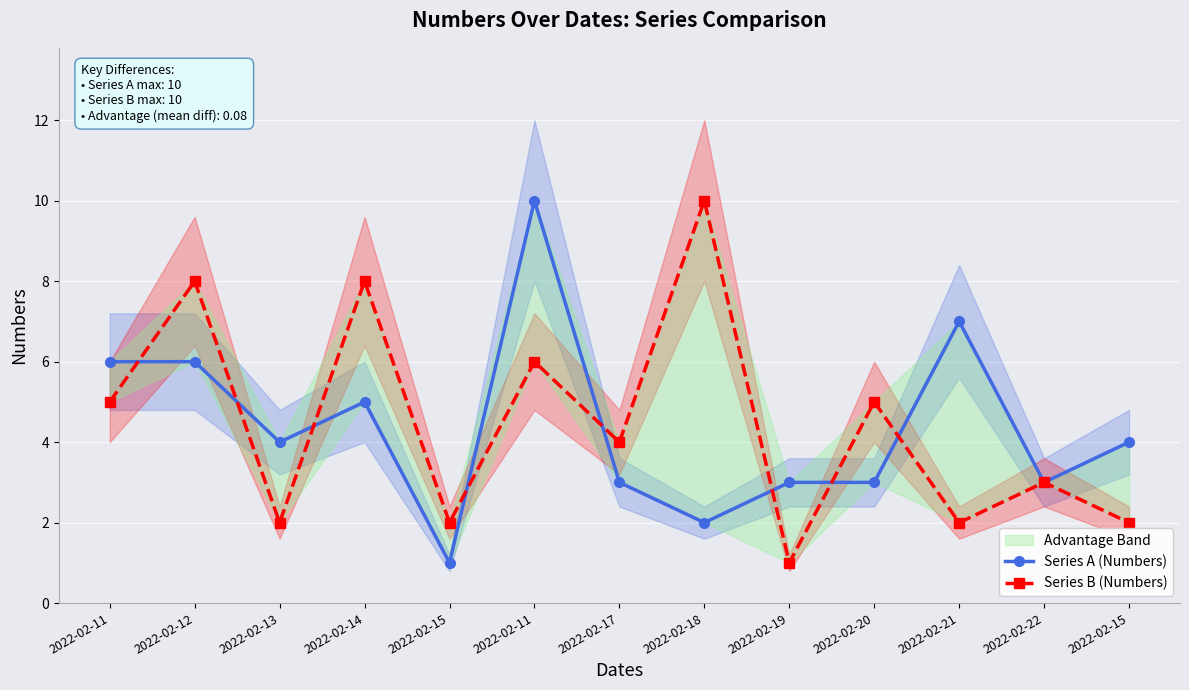

Count the Series A (Numbers) values in the range 3 to 6.

9